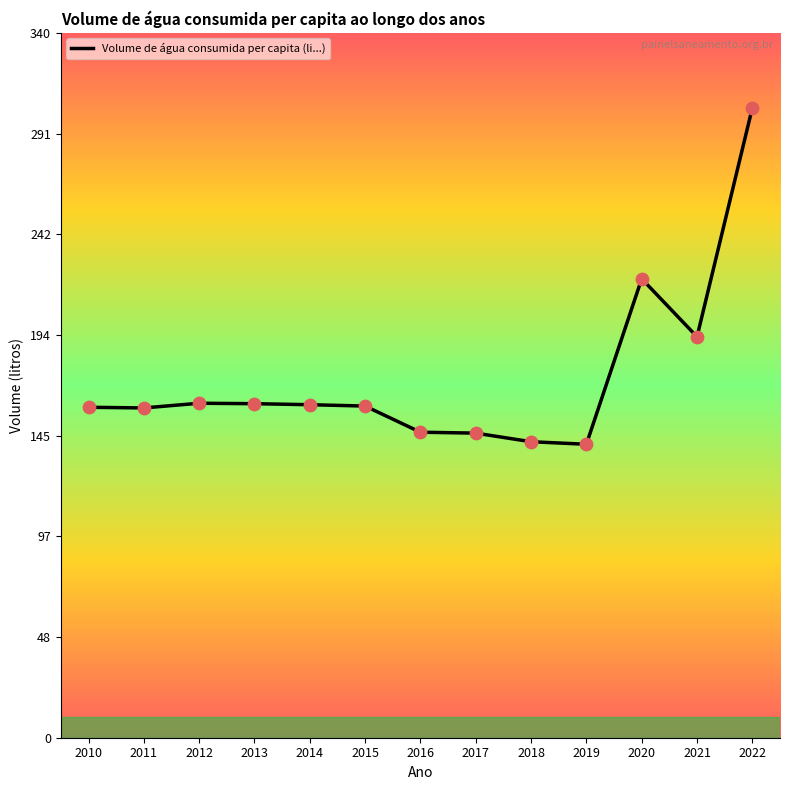

What is the change in value from 2010 to 2018?

-16.6